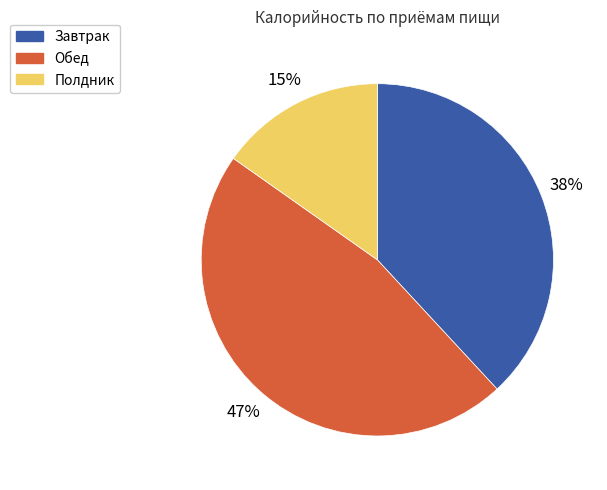

Does any single category account for the majority?

No